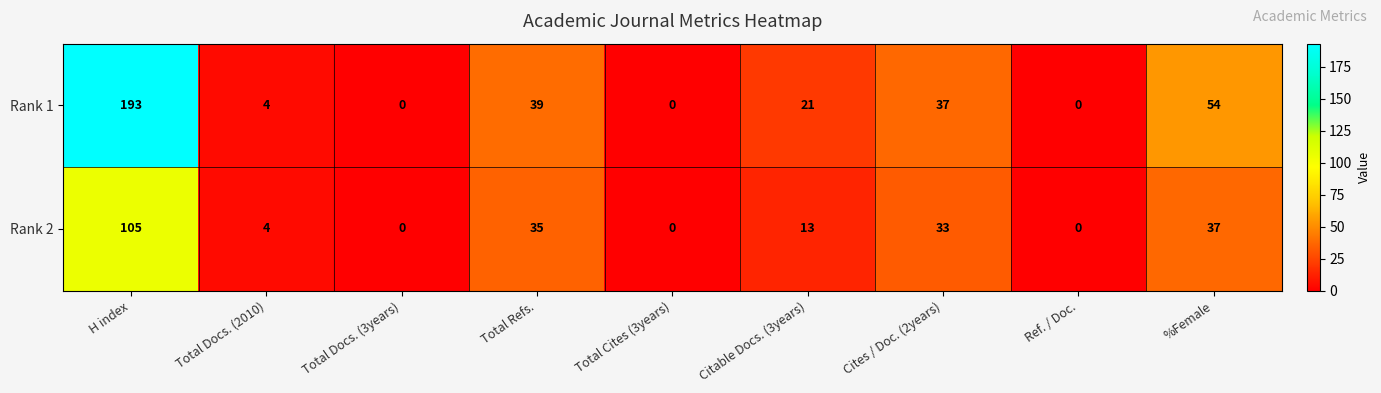

Which series changed the most between Total Docs. (3years) and Citable Docs. (3years)?

Rank 1